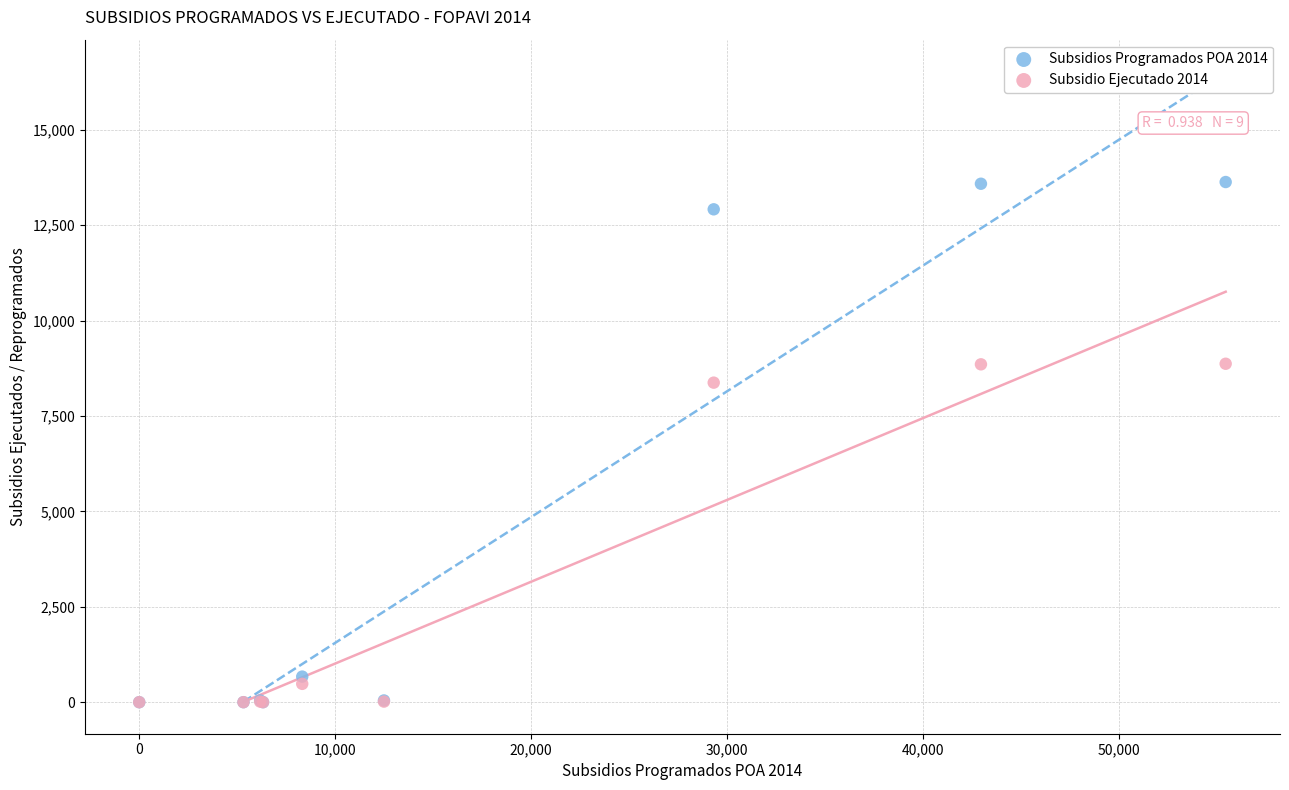

Which series contains the highest Y value?

Subsidios Programados POA 2014